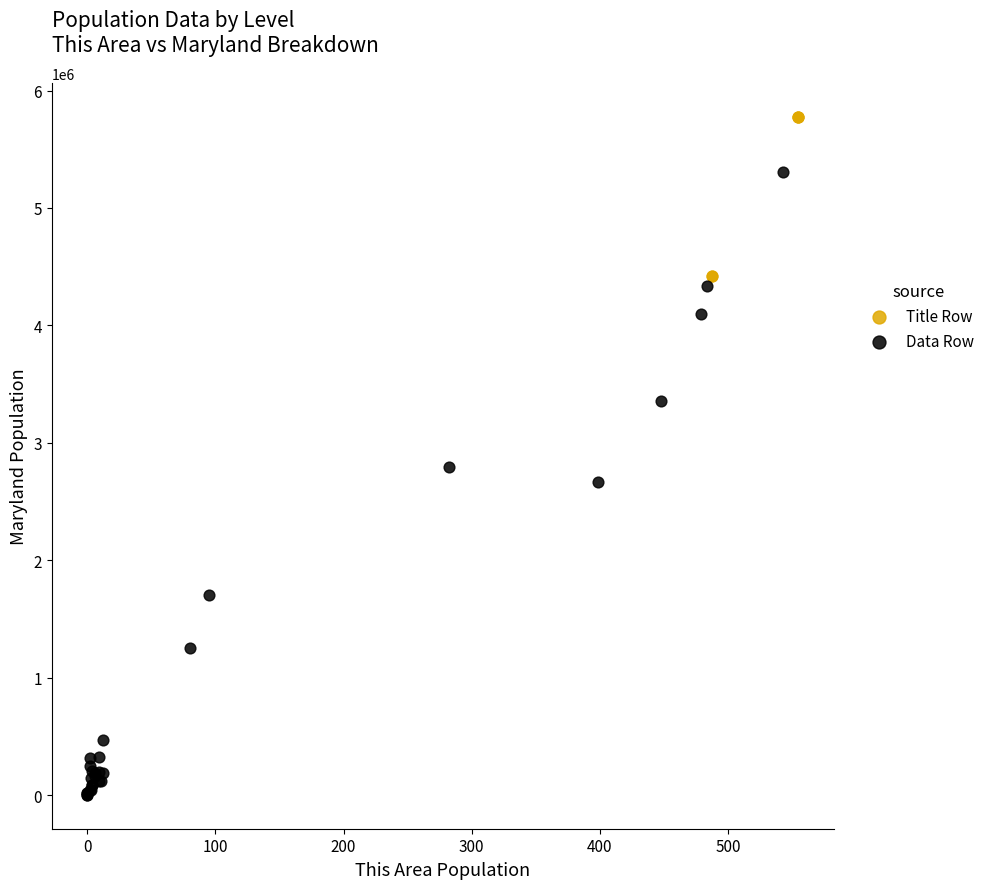

Which series has the largest Y range (max minus min)?

Data Row